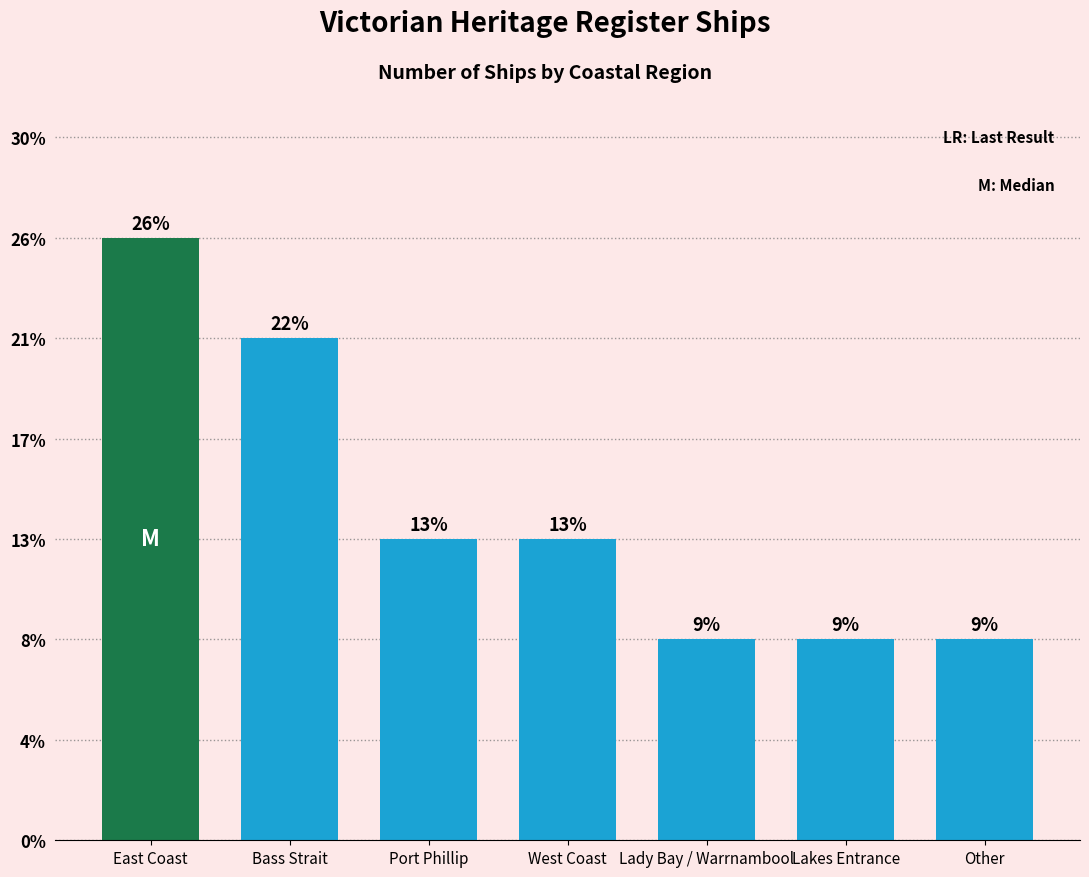

Rank the categories by value from lowest to highest.

Lady Bay / Warrnambool, Lakes Entrance, Other, Port Phillip, West Coast, Bass Strait, East Coast